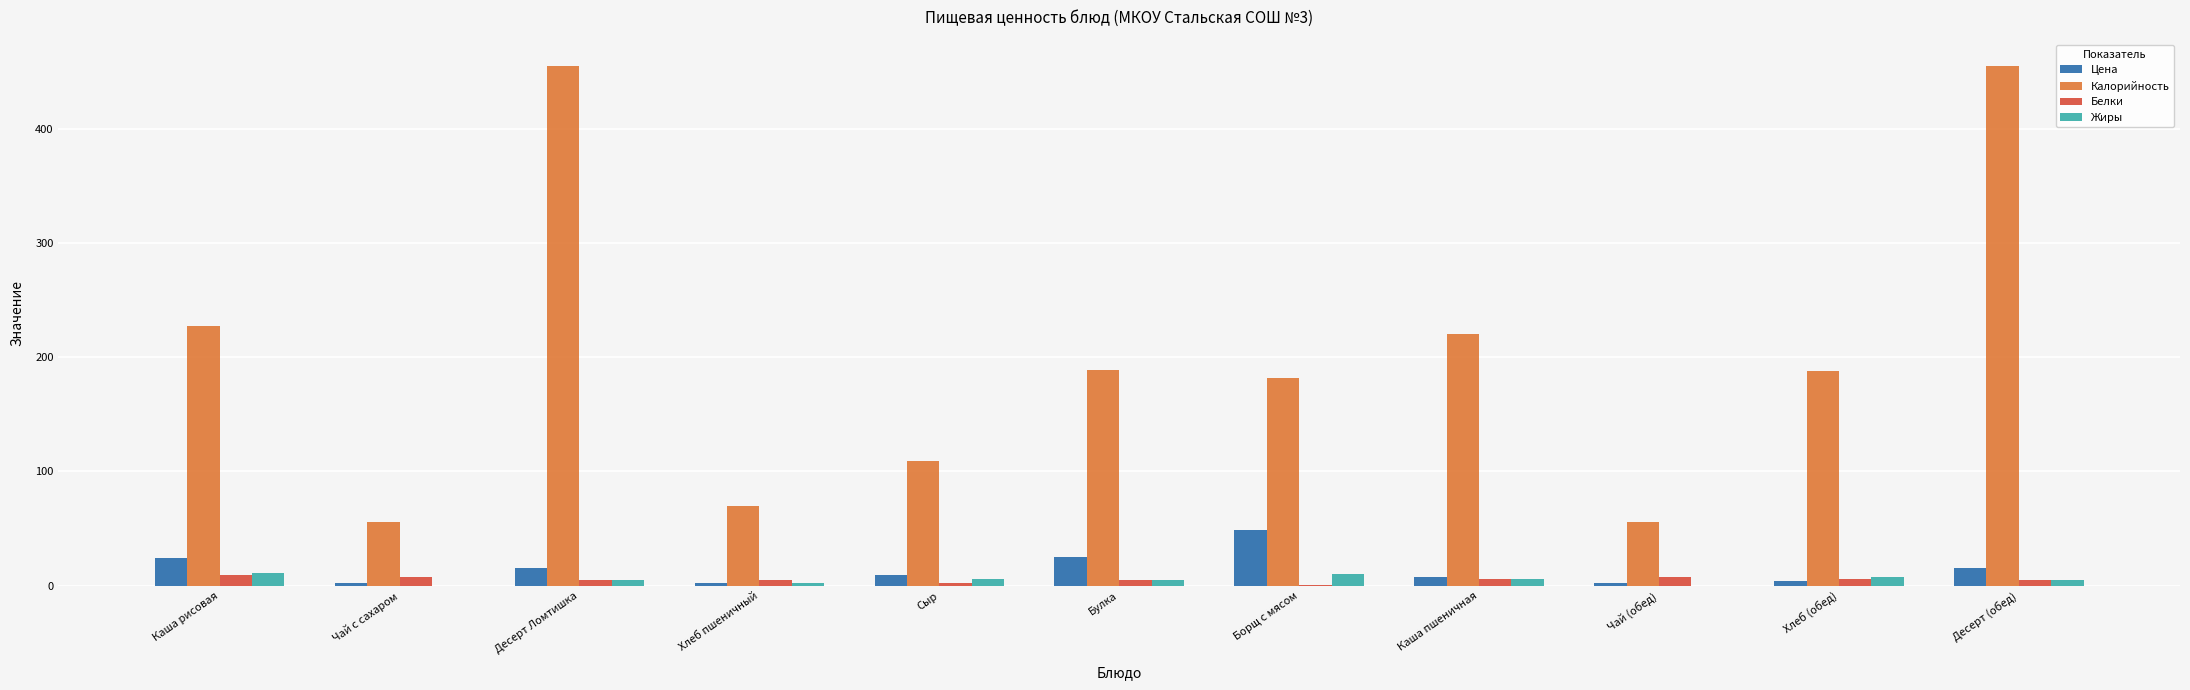

What is the maximum value for Цена?

49.0